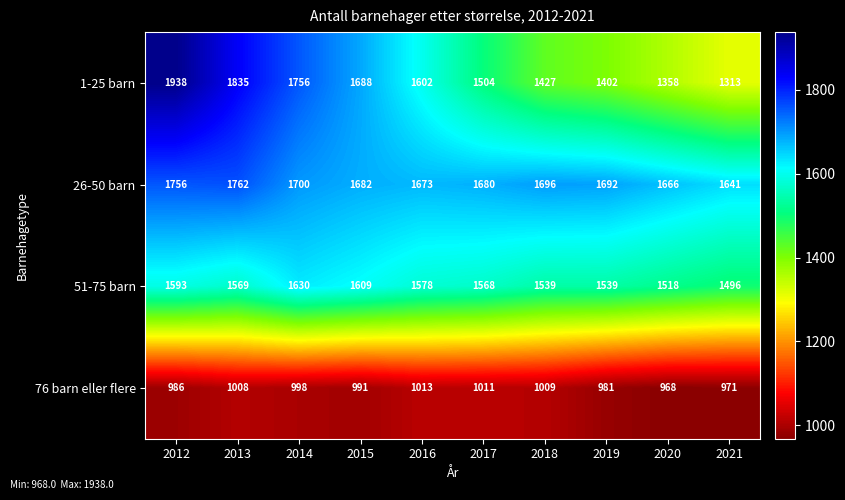

List the series in order of their peak value, lowest first.

76 barn eller flere, 51-75 barn, 26-50 barn, 1-25 barn